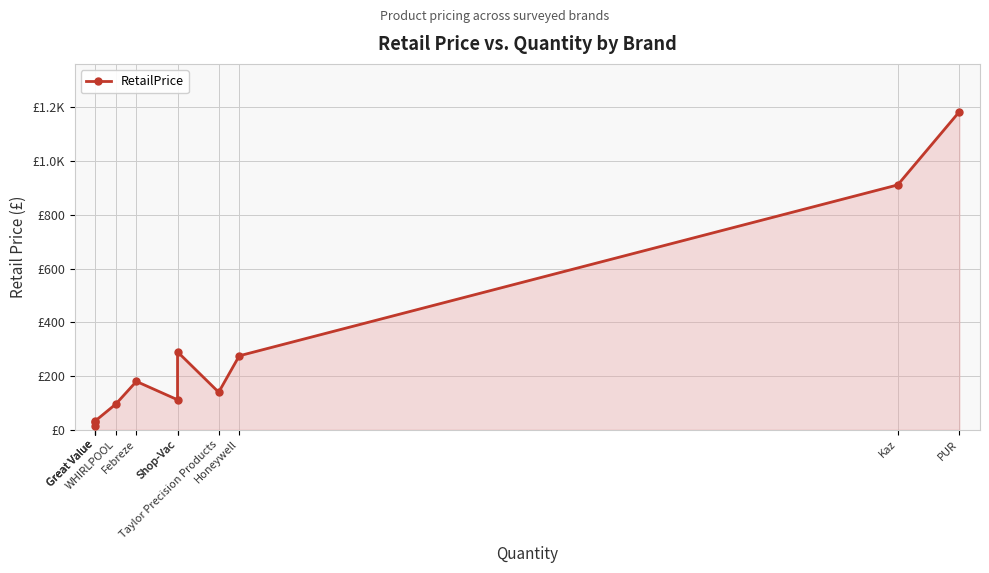

List the labels in order of value, largest first.

PUR, Kaz, Shop-Vac, Honeywell, Febreze, Taylor Precision Products, Shop-Vac, WHIRLPOOL, Great Value, Great Value, Great Value